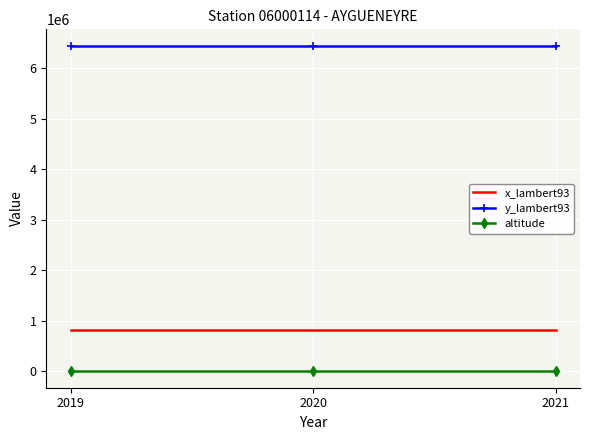

Is the value of y_lambert93 at 2020 greater than the value of x_lambert93 at 2019?

Yes